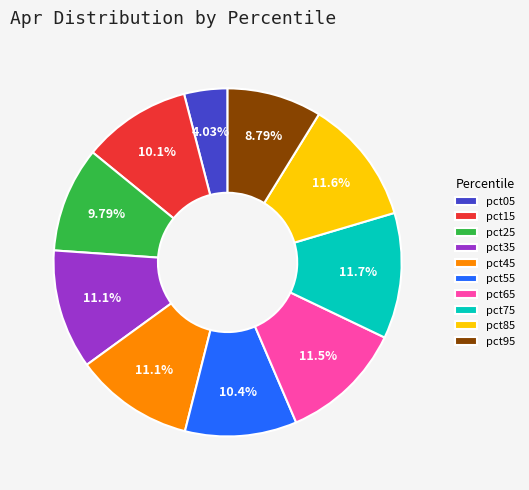

Is it true that pct15 is 22% of the pie?

False